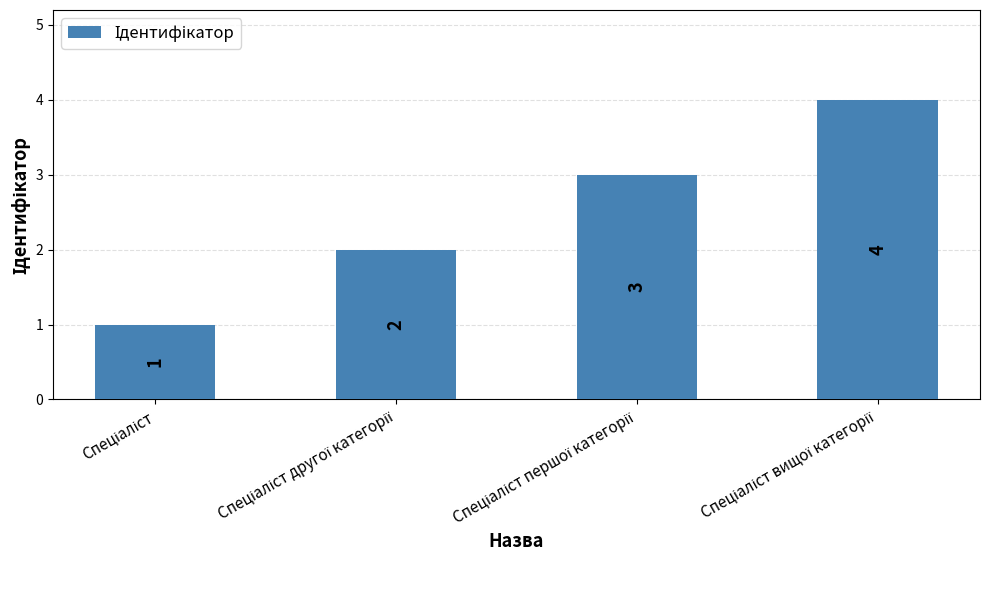

Are the bars grouped side by side (vs. stacked)?

No